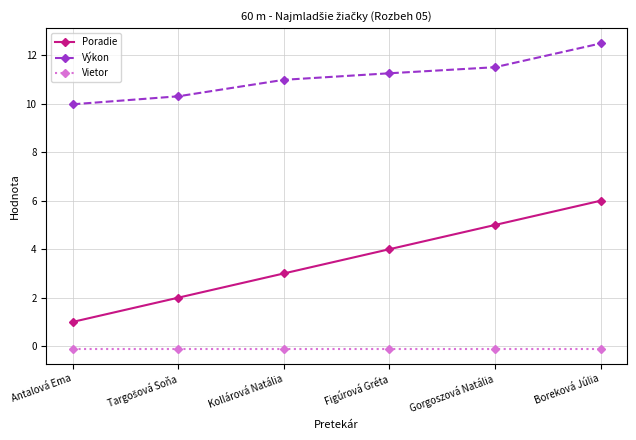

Reading right to left, list all the values displayed in this chart.

Poradie: 6.0	5.0	4.0	3.0	2.0	1.0
Výkon: 12.5	11.5	11.3	11.0	10.3	10.0
Vietor: -0.1	-0.1	-0.1	-0.1	-0.1	-0.1